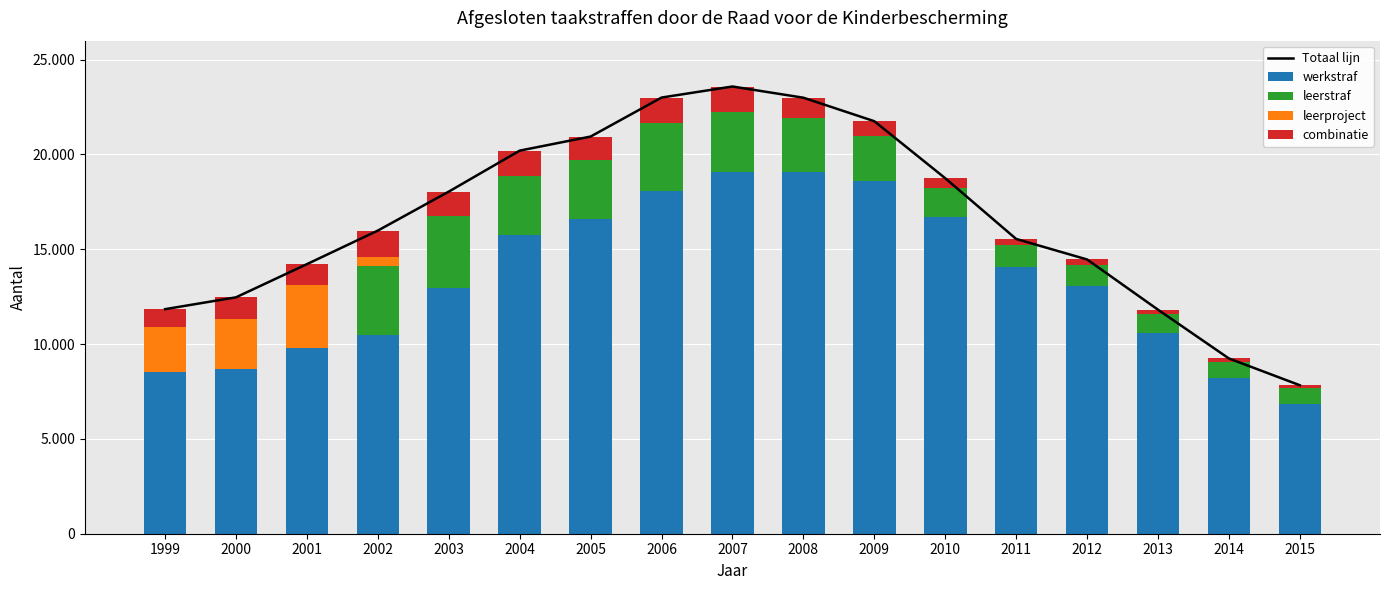

Does the chart contain any negative values?

No